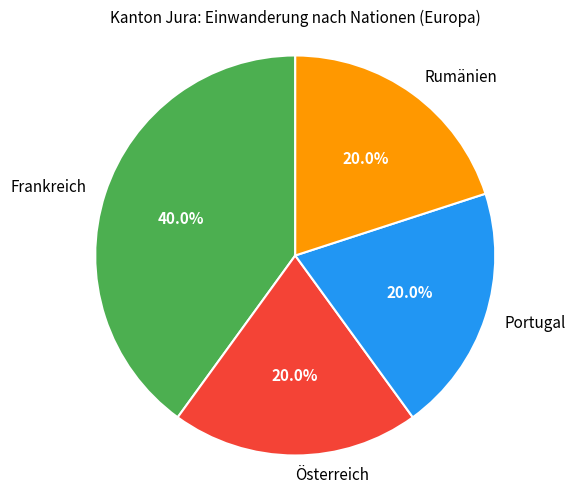

What percentage is NOT represented by Portugal?

80.0%